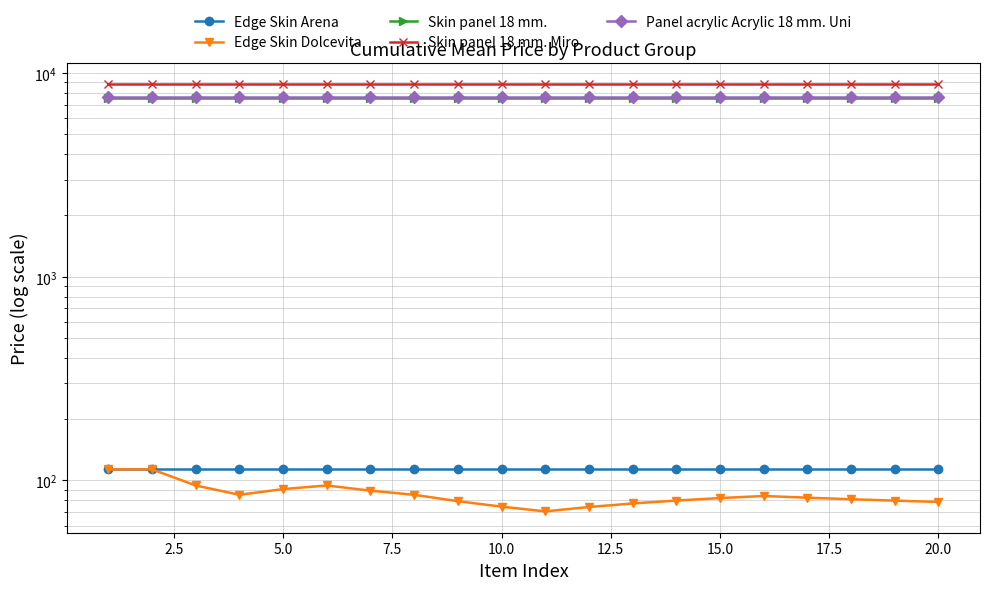

True or false: Skin panel 18 mm. Miro has more than 0 interior local peaks.

False